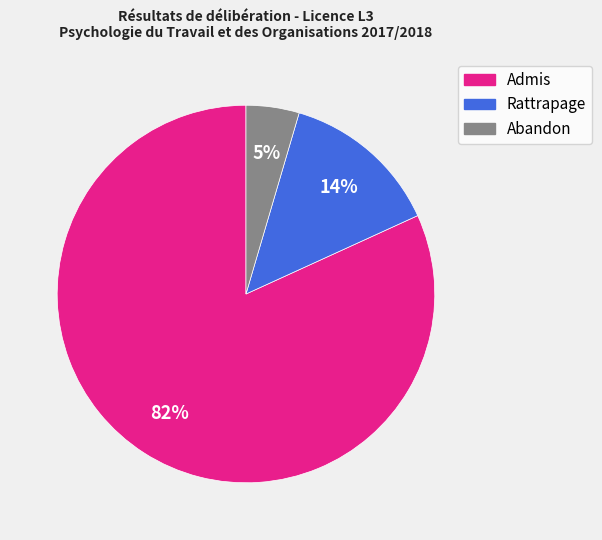

The Rattrapage slice represents 5% of the pie. True or false?

False